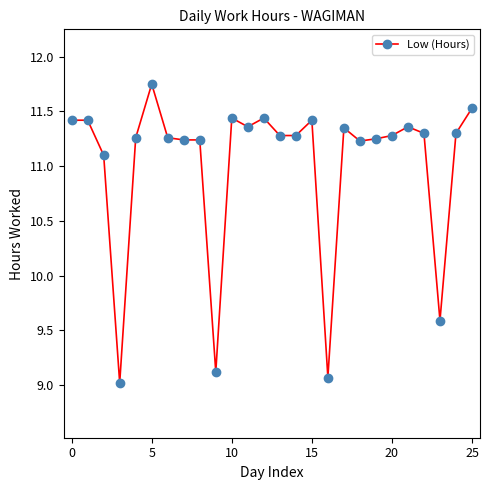

What is the minimum value shown in the chart?

9.0